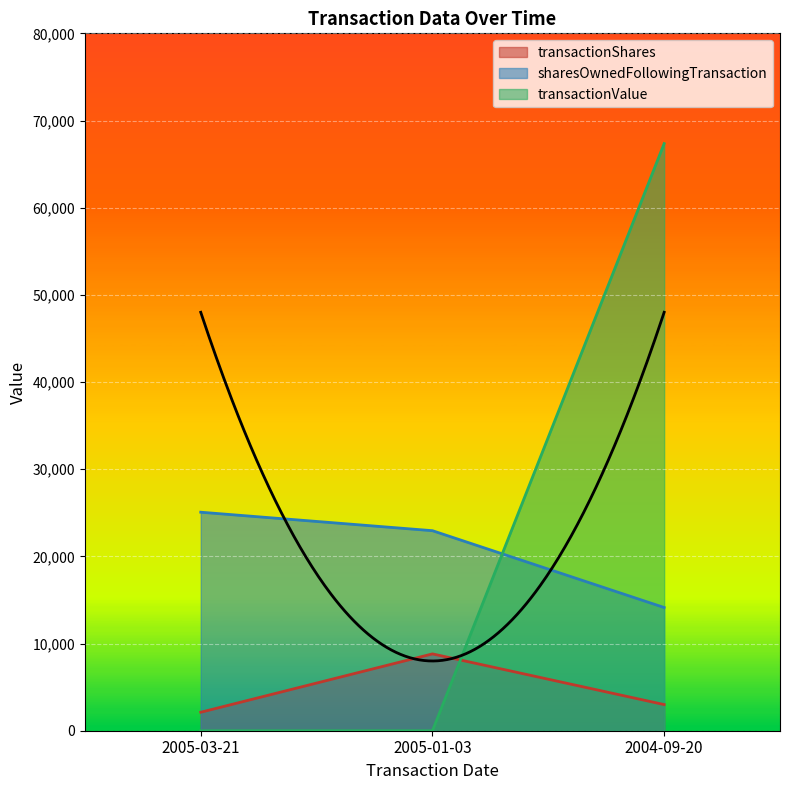

What are all the series names shown in the legend?

transactionShares, sharesOwnedFollowingTransaction, transactionValue